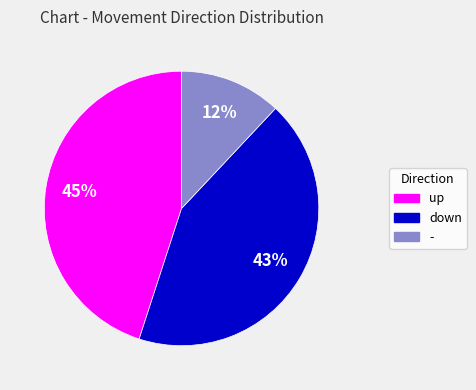

True or false: up accounts for 31% of the total.

False